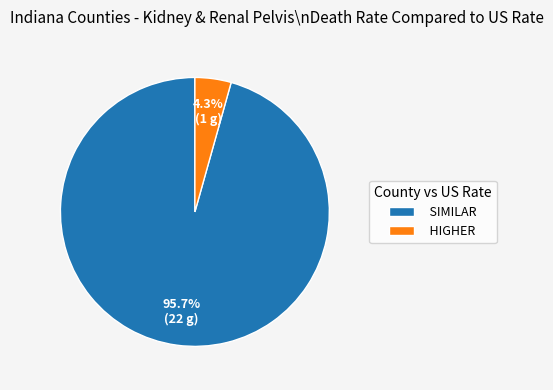

What is the smallest slice in the pie chart?

HIGHER